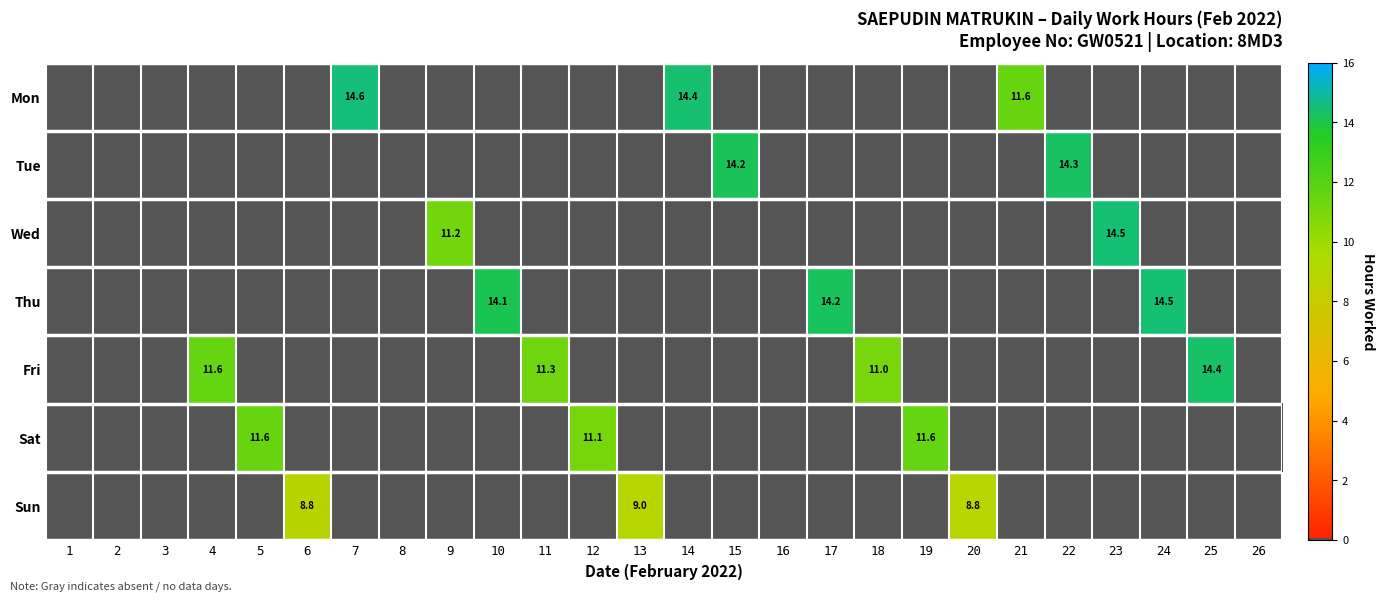

Which has a higher value, 9 or 4?

4